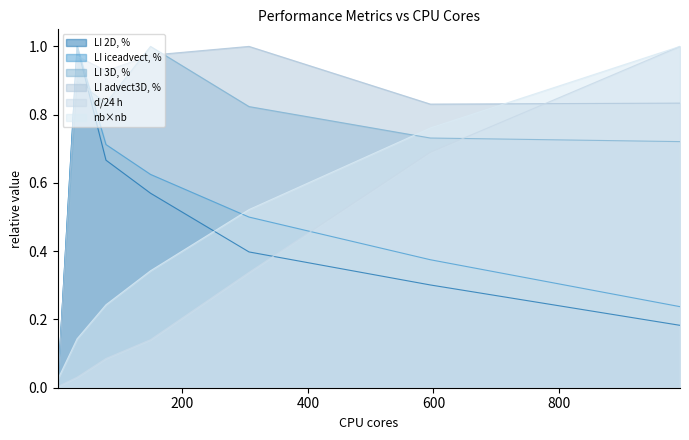

What is the average value of the LI iceadvect, % series?

0.5